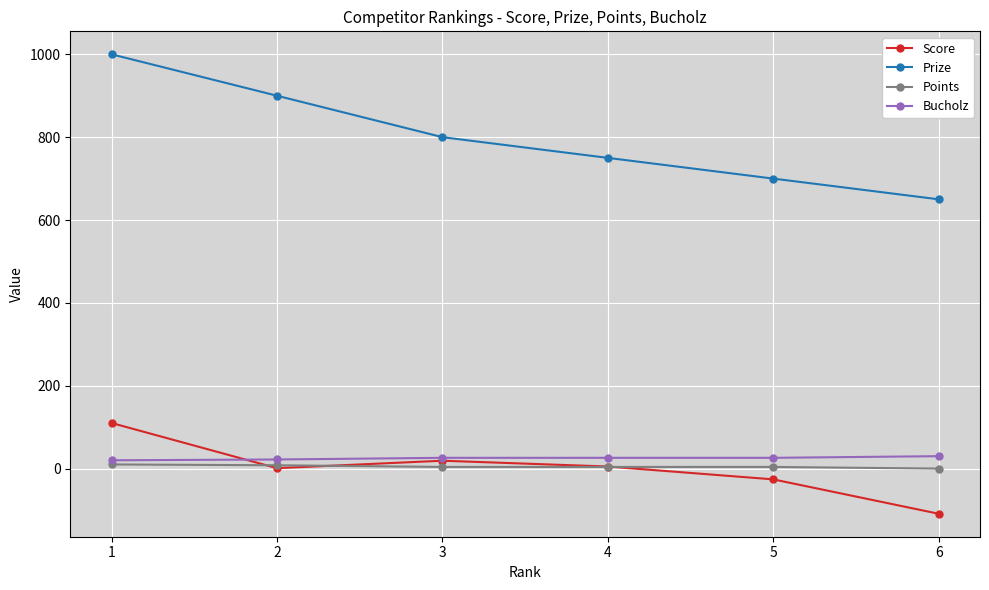

Which series has the widest spread of values?

Prize